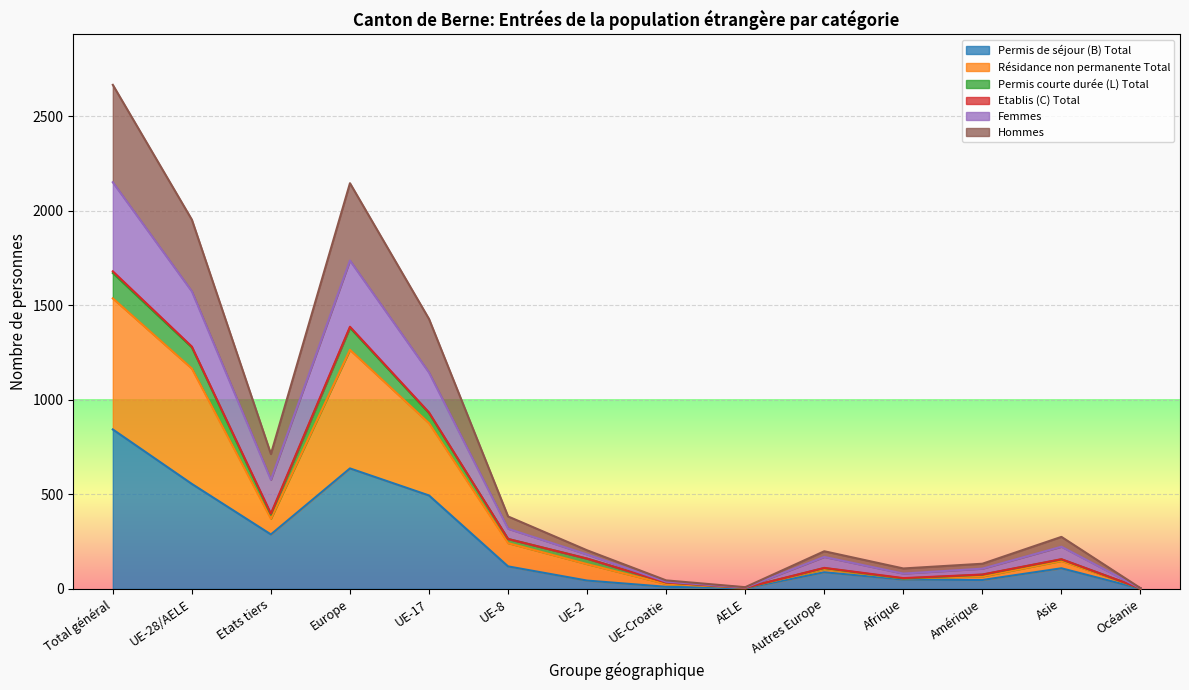

In Permis de séjour (B) Total, how many points are higher than both neighbors (excluding endpoints)?

3